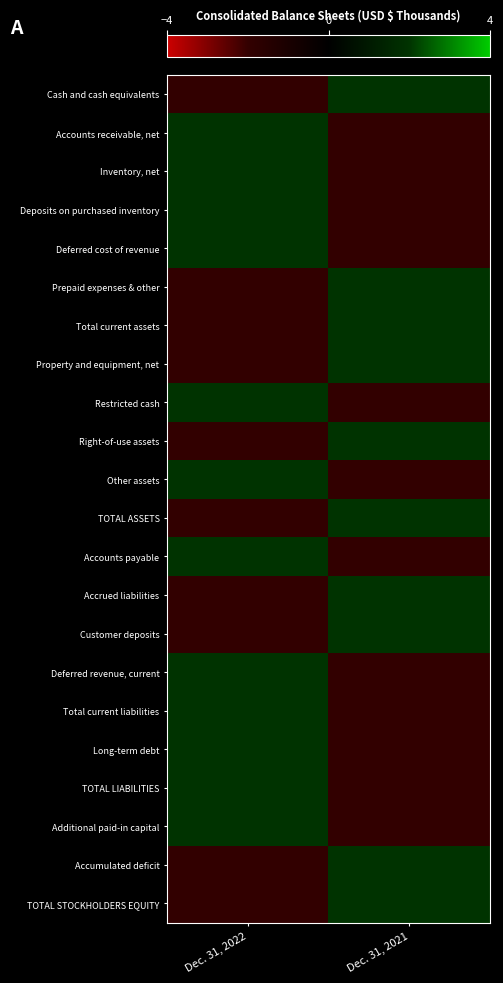

Reading left to right, transcribe all the data shown in this chart.

Cash and cash equivalents: Dec. 31, 2022=-2	Dec. 31, 2021=2
Accounts receivable, net: Dec. 31, 2022=2	Dec. 31, 2021=-2
Inventory, net: Dec. 31, 2022=2	Dec. 31, 2021=-2
Deposits on purchased inventory: Dec. 31, 2022=2	Dec. 31, 2021=-2
Deferred cost of revenue: Dec. 31, 2022=2	Dec. 31, 2021=-2
Prepaid expenses & other: Dec. 31, 2022=-2	Dec. 31, 2021=2
Total current assets: Dec. 31, 2022=-2	Dec. 31, 2021=2
Property and equipment, net: Dec. 31, 2022=-2	Dec. 31, 2021=2
Restricted cash: Dec. 31, 2022=2	Dec. 31, 2021=-2
Right-of-use assets: Dec. 31, 2022=-2	Dec. 31, 2021=2
Other assets: Dec. 31, 2022=2	Dec. 31, 2021=-2
TOTAL ASSETS: Dec. 31, 2022=-2	Dec. 31, 2021=2
Accounts payable: Dec. 31, 2022=2	Dec. 31, 2021=-2
Accrued liabilities: Dec. 31, 2022=-2	Dec. 31, 2021=2
Customer deposits: Dec. 31, 2022=-2	Dec. 31, 2021=2
Deferred revenue, current: Dec. 31, 2022=2	Dec. 31, 2021=-2
Total current liabilities: Dec. 31, 2022=2	Dec. 31, 2021=-2
Long-term debt: Dec. 31, 2022=2	Dec. 31, 2021=-2
TOTAL LIABILITIES: Dec. 31, 2022=2	Dec. 31, 2021=-2
Additional paid-in capital: Dec. 31, 2022=2	Dec. 31, 2021=-2
Accumulated deficit: Dec. 31, 2022=-2	Dec. 31, 2021=2
TOTAL STOCKHOLDERS EQUITY: Dec. 31, 2022=-2	Dec. 31, 2021=2